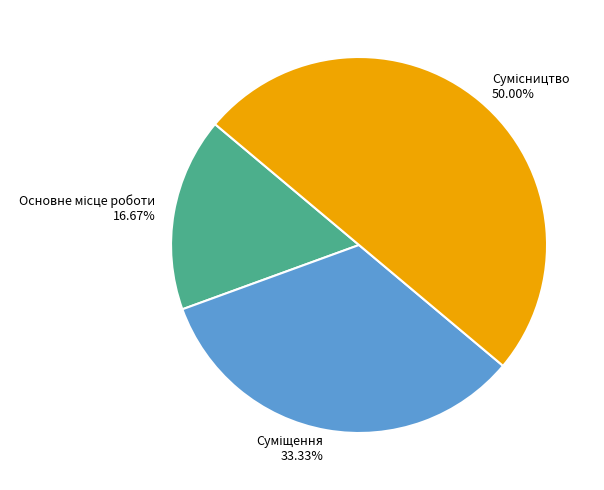

Is it true that Сумісництво is 50% of the pie?

True